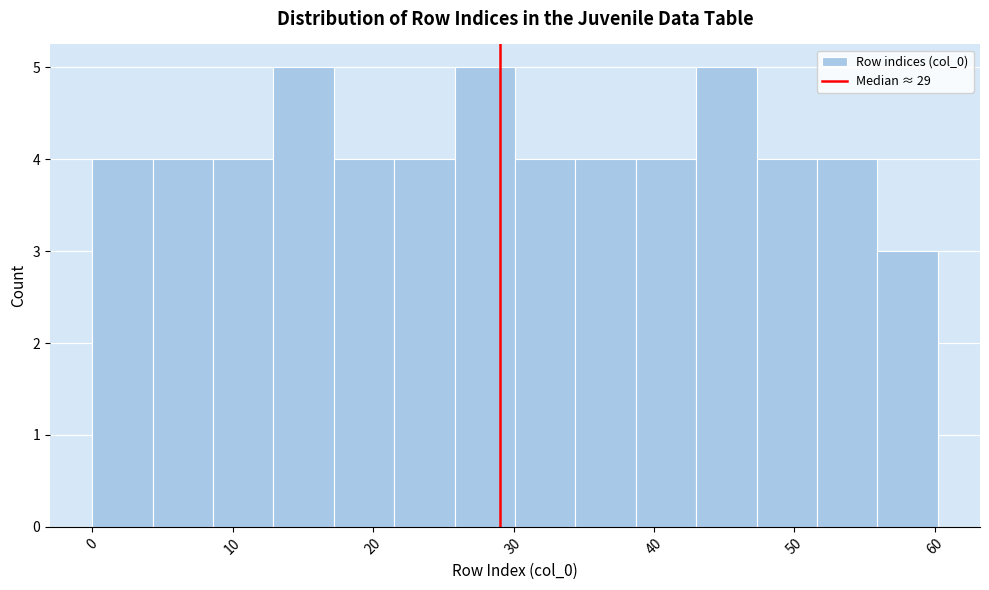

Reading left to right, list every bar in this chart as the range it spans on the x-axis followed by its height. Neither the bar edges nor the heights are printed on the chart, so give them approximately, as read against the axes.

0.0 to 4.3: 4
4.3 to 8.6: 4
8.6 to 12.9: 4
12.9 to 17.2: 5
17.2 to 21.5: 4
21.5 to 25.8: 4
25.8 to 30.1: 5
30.1 to 34.4: 4
34.4 to 38.7: 4
38.7 to 43.0: 4
43.0 to 47.3: 5
47.3 to 51.6: 4
51.6 to 55.9: 4
55.9 to 60.2: 3